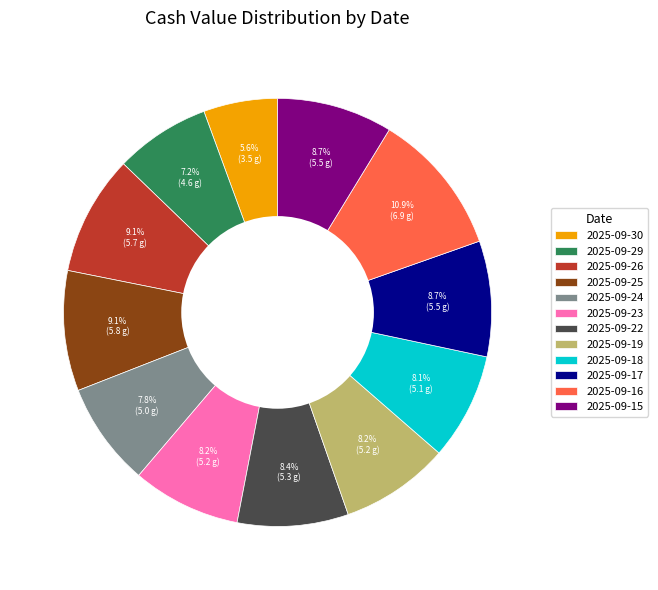

The 2025-09-15 slice represents 1% of the pie. True or false?

False